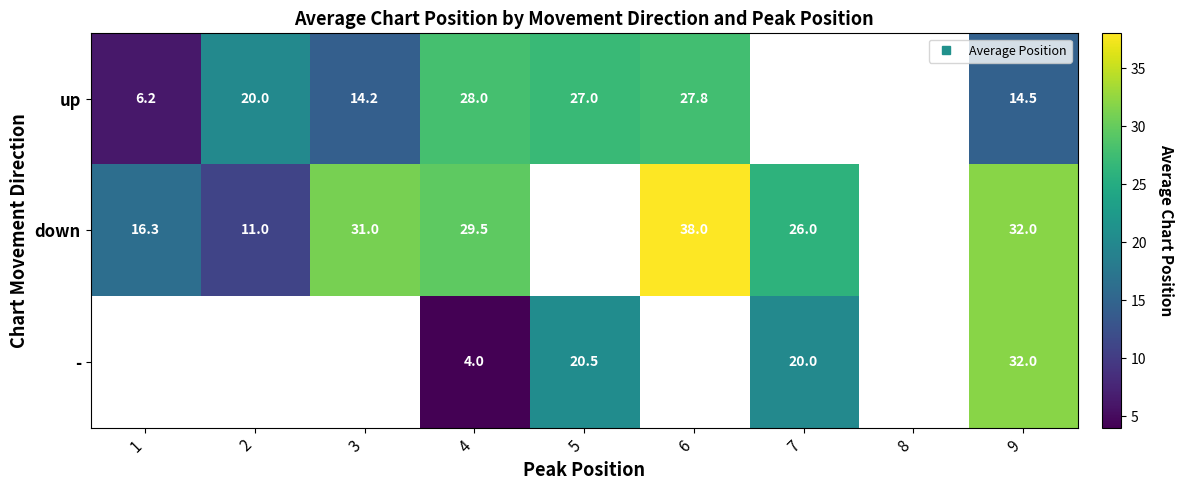

What is the difference between the down values at 9 and 6?

6.0